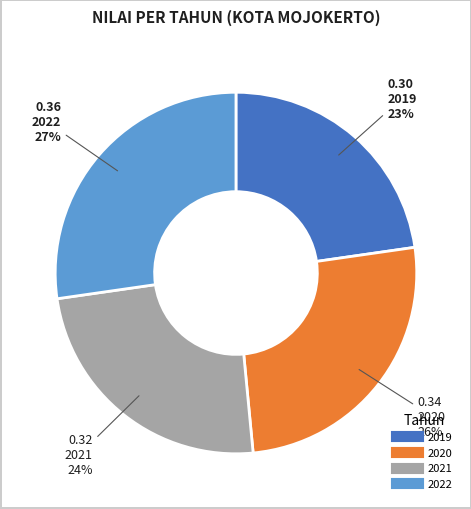

To the nearest percent, what portion does 2021 represent?

24%